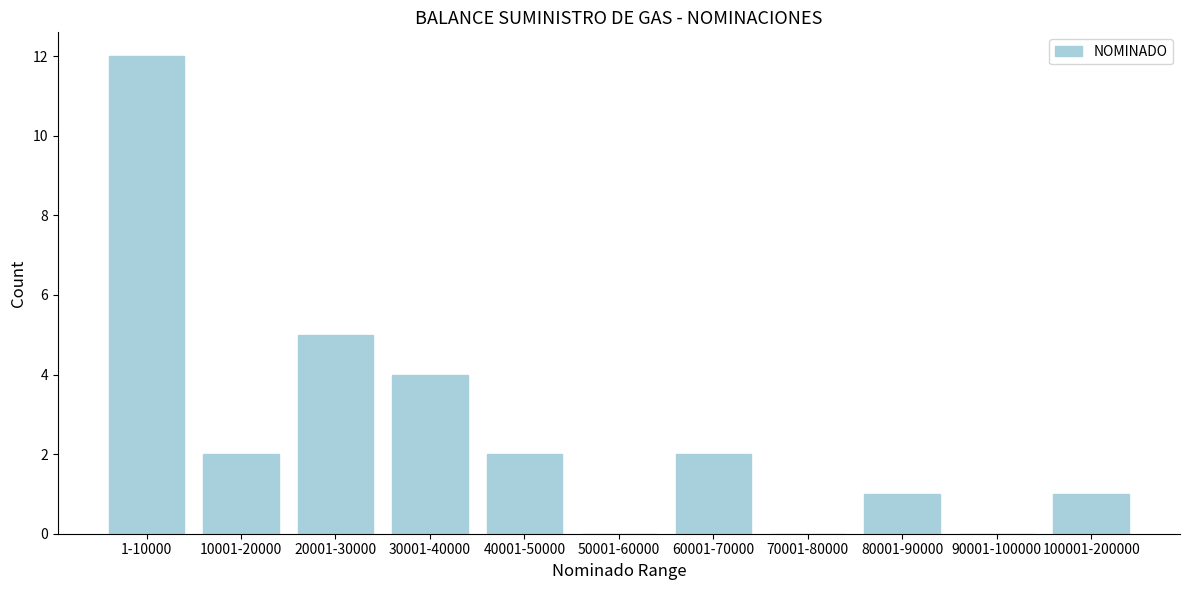

Reading right to left, list all the values displayed in this chart.

100001-200000=1	90001-100000=0	80001-90000=1	70001-80000=0	60001-70000=2	50001-60000=0	40001-50000=2	30001-40000=4	20001-30000=5	10001-20000=2	1-10000=12